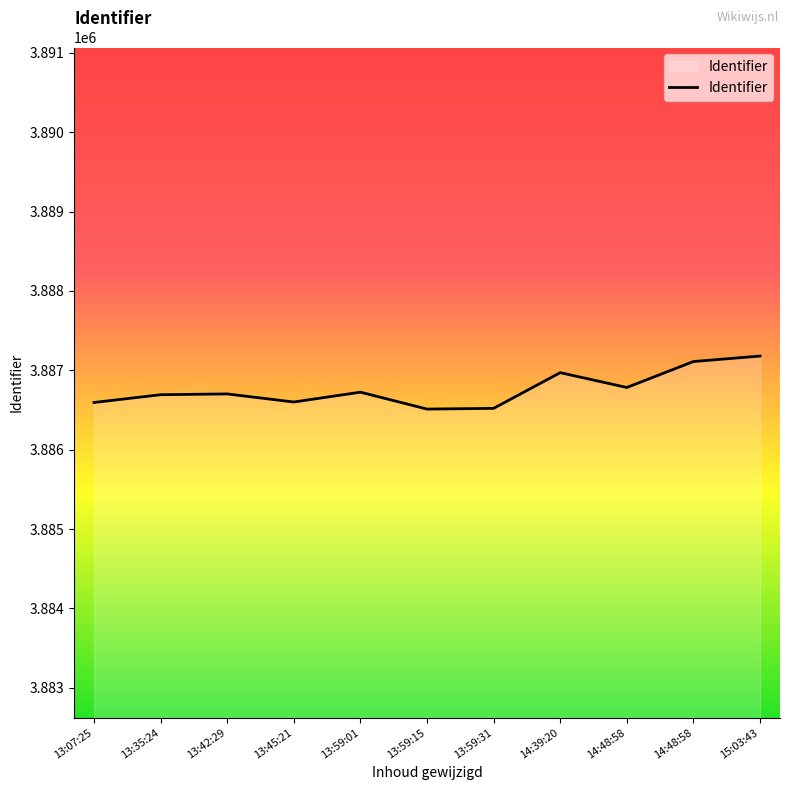

Reading left to right, what are all the values shown in this chart?

13:07:25=3886594	13:35:24=3886692	13:42:29=3886702	13:45:21=3886600	13:59:01=3886724	13:59:15=3886511	13:59:31=3886520	14:39:20=3886970	14:48:58=3886783	14:48:58=3887110	15:03:43=3887179